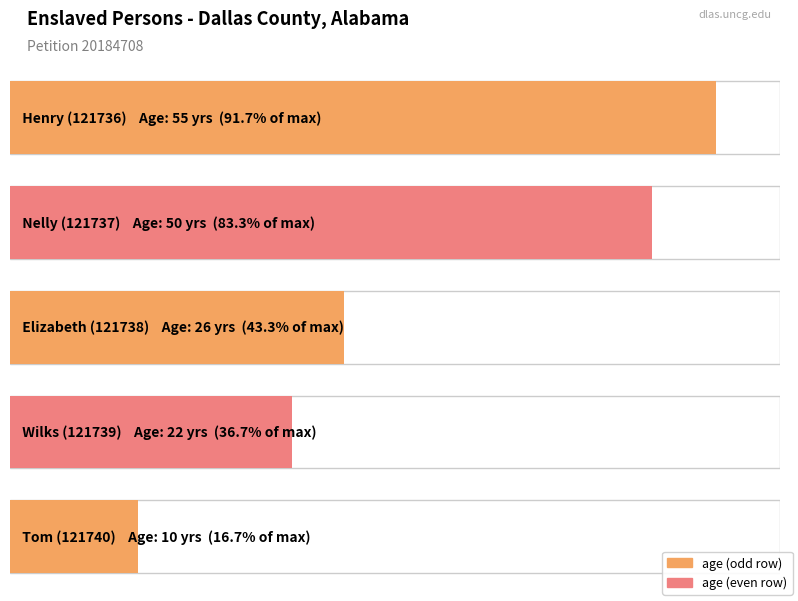

Which has a higher value, Henry (121736) or Wilks (121739)?

Henry (121736)